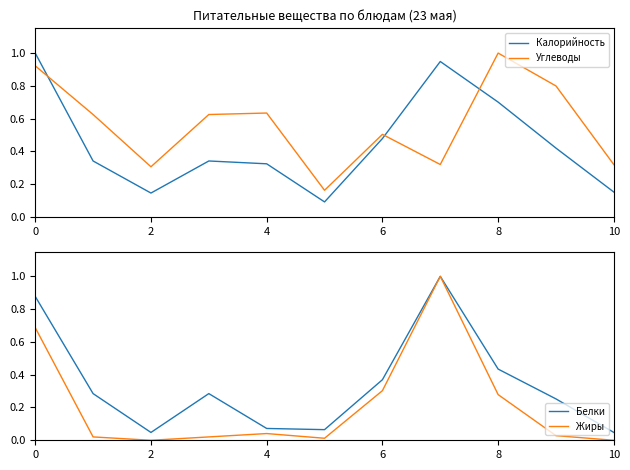

True or false: Калорийность has a value of 0.1 at 10.

False